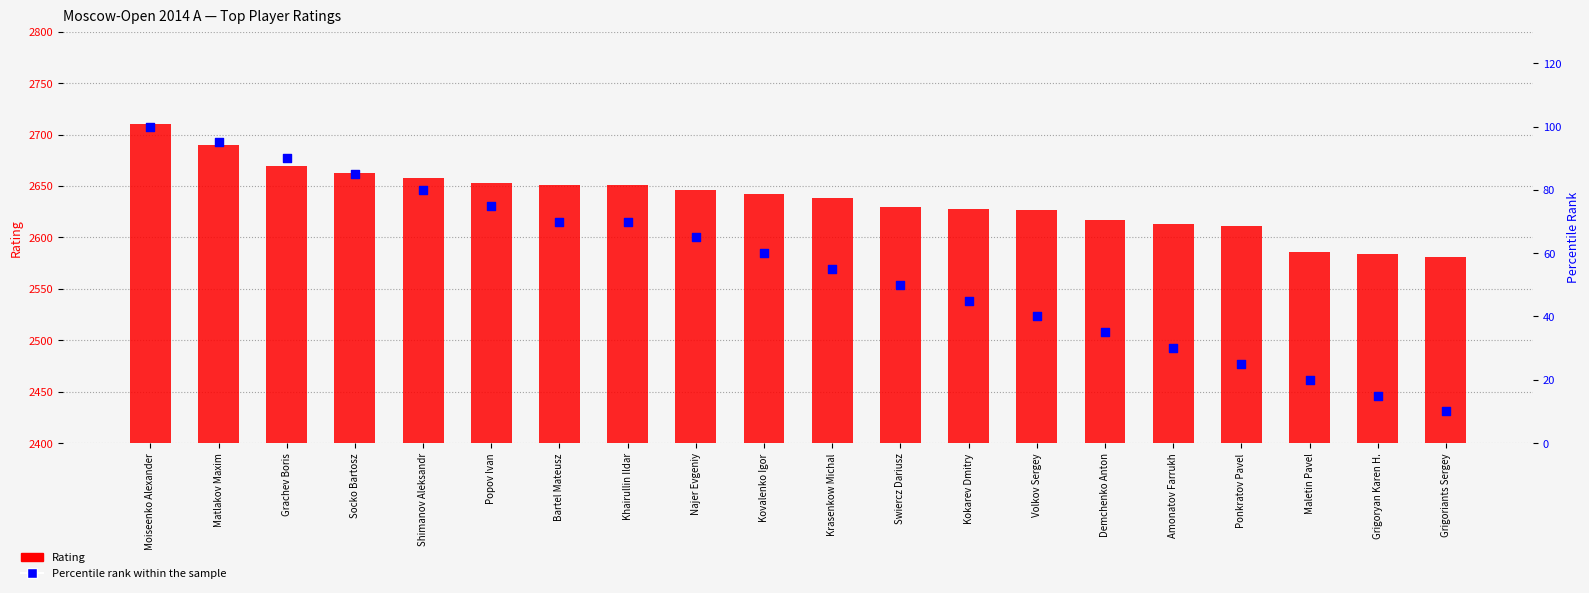

Which series contains the lowest Y value?

Percentile rank within sample